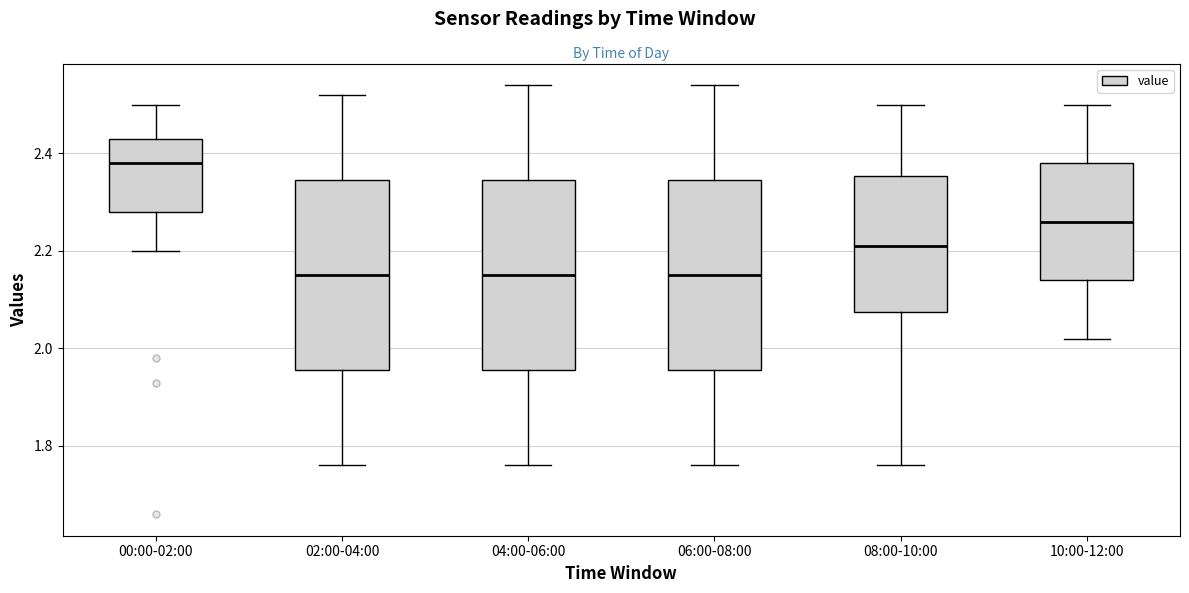

Reading left to right, transcribe this box plot: for each box, give where its median line is, the range the box spans, and where its two whiskers end, as read against the y-axis. The values are not printed on the chart, so give them approximately, as read against the axis.

00:00-02:00: median 2.38, box 2.28 to 2.44, whiskers 2.20 to 2.50
02:00-04:00: median 2.16, box 1.96 to 2.34, whiskers 1.76 to 2.52
04:00-06:00: median 2.16, box 1.96 to 2.34, whiskers 1.76 to 2.54
06:00-08:00: median 2.16, box 1.96 to 2.34, whiskers 1.76 to 2.54
08:00-10:00: median 2.22, box 2.08 to 2.36, whiskers 1.76 to 2.50
10:00-12:00: median 2.26, box 2.14 to 2.38, whiskers 2.02 to 2.50